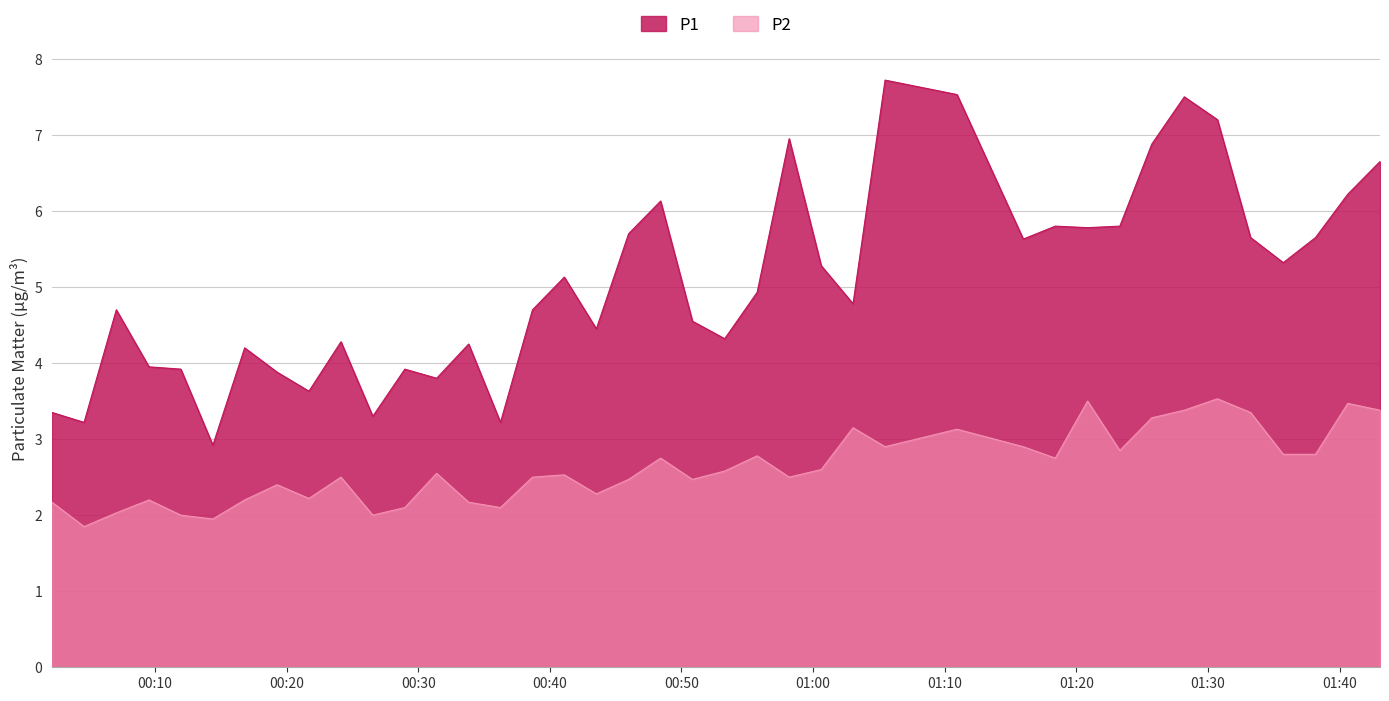

How many values in the P2 series exceed 2?

36